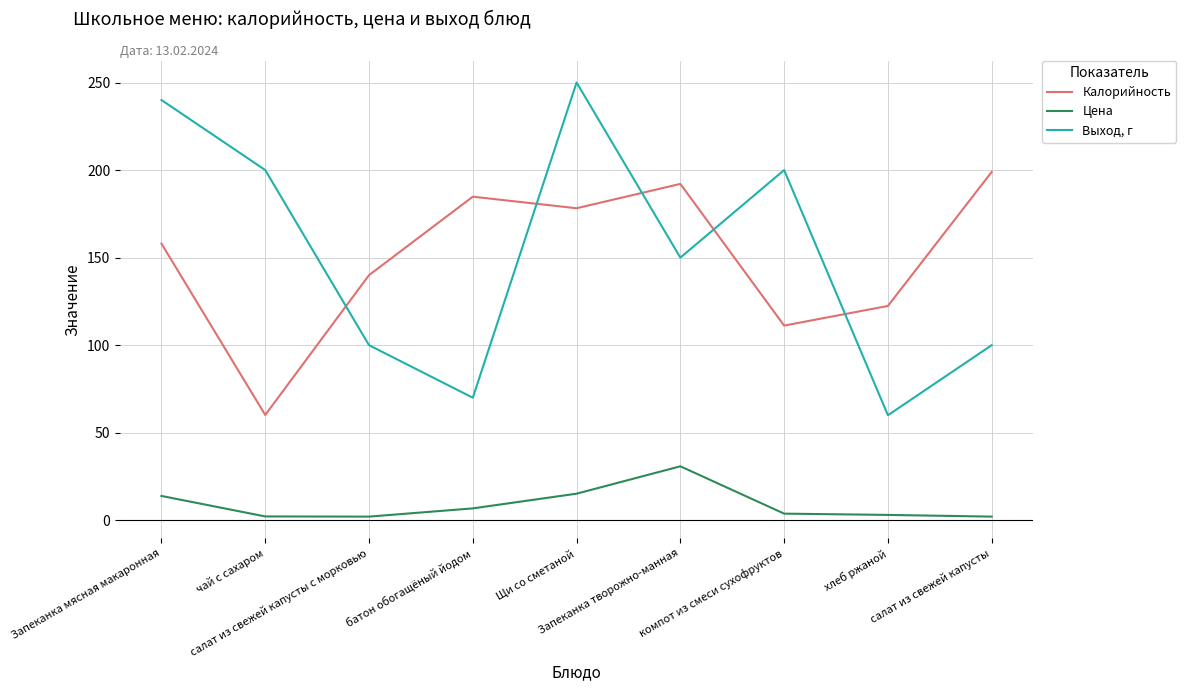

The Калорийность series shows 140.0 at салат из свежей капусты с морковью. True or false?

True